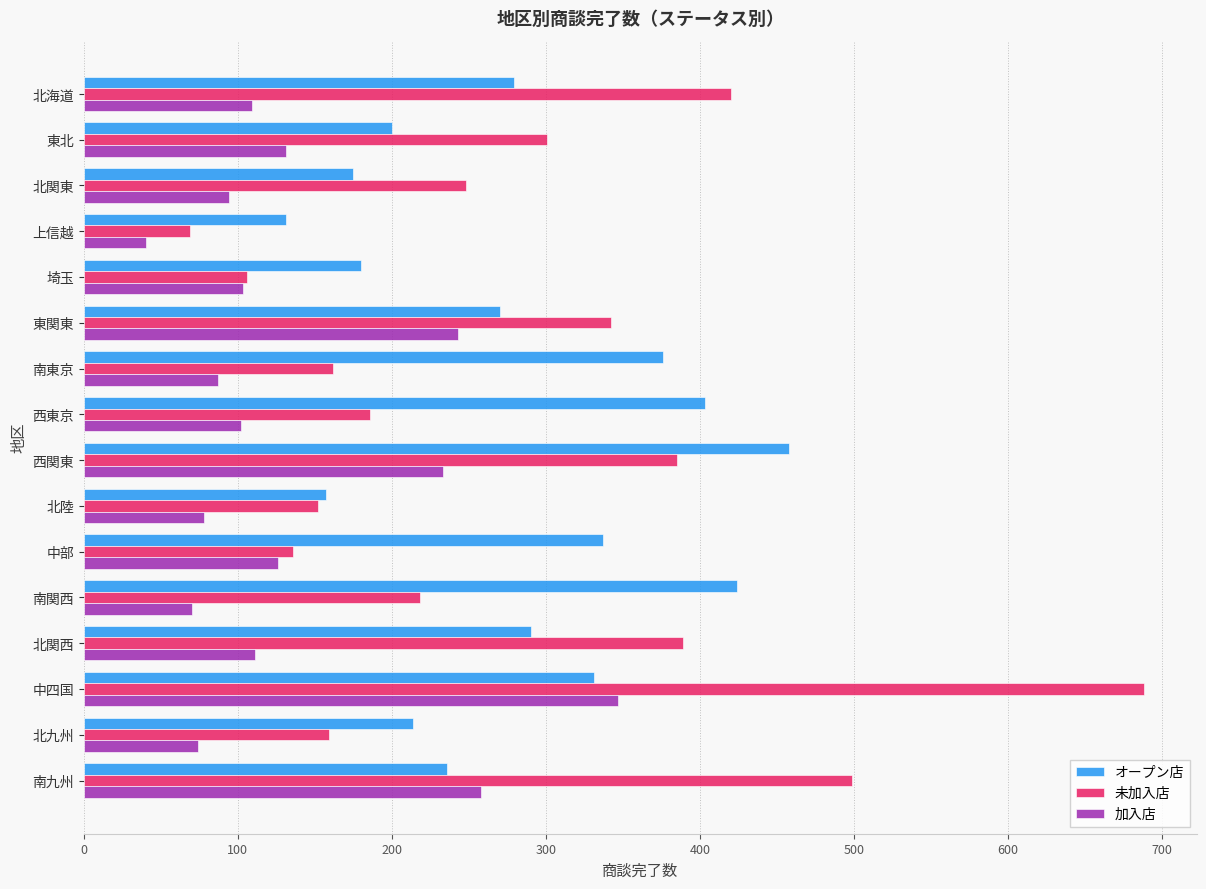

At which label does 未加入店 reach its minimum?

上信越